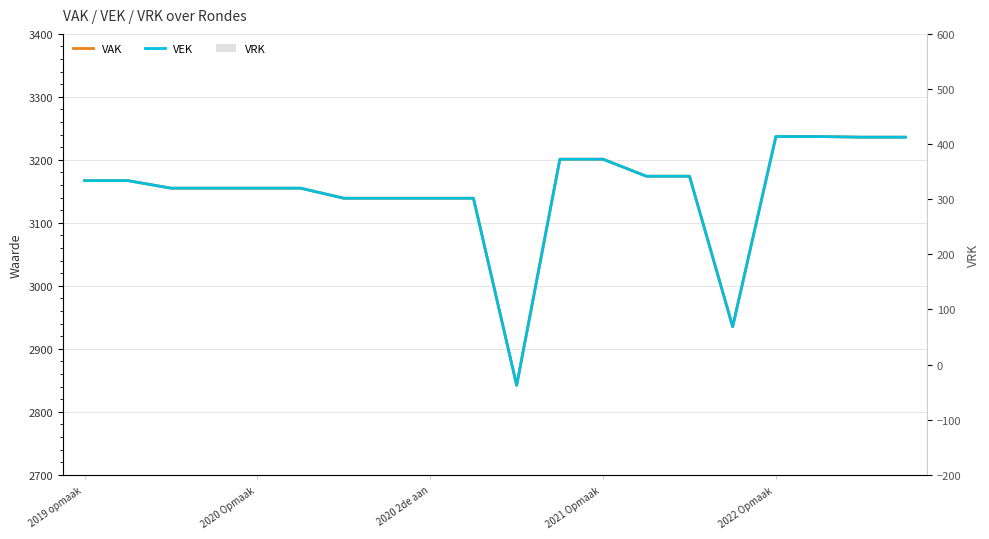

Read the VEK value at 19, to the nearest 50.

3250